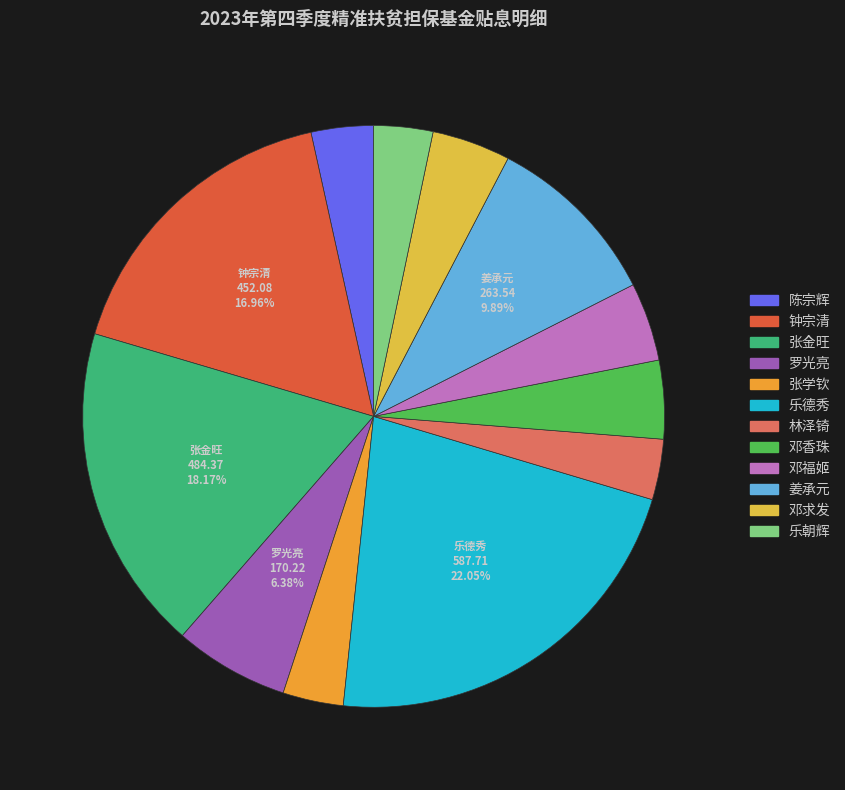

Do 钟宗清 and 邓福姬 together represent more than half of the pie?

No